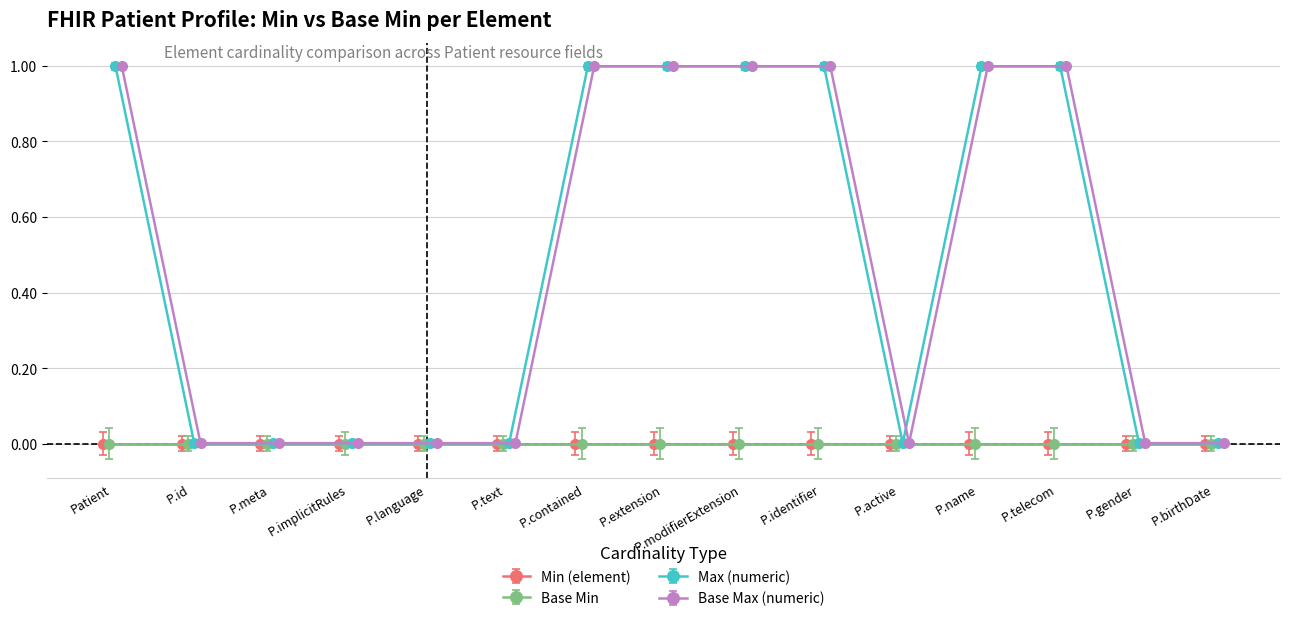

Between Patient.contained and Patient.gender, which series saw the biggest shift?

Base Max (numeric)